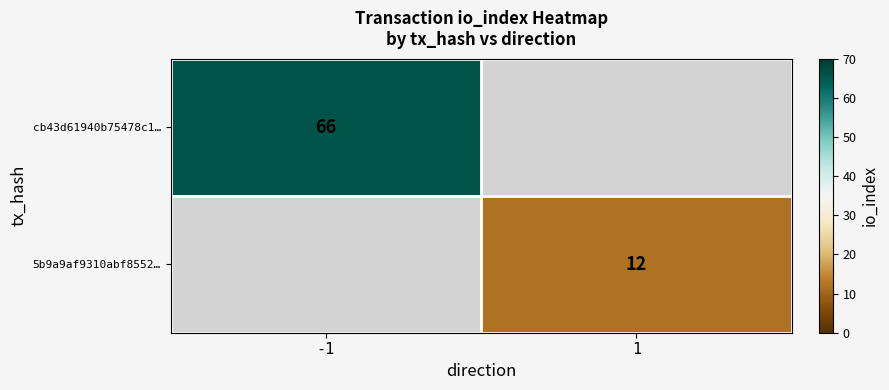

The value of cb43d61940b75478c1… at -1 is 66. True or false?

True